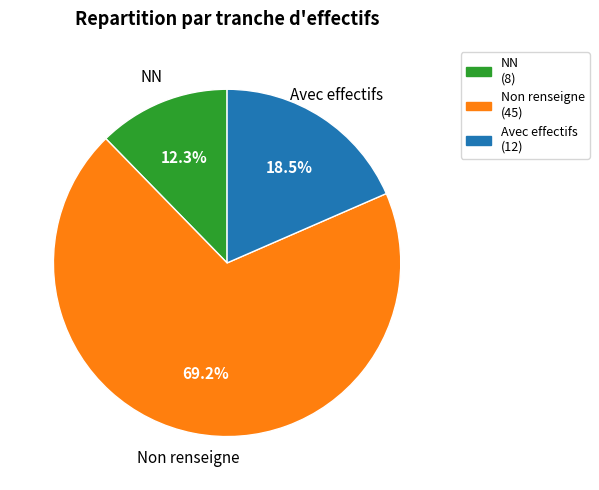

What is the ratio of the value at Non renseigne to the value at Avec effectifs?

3.7